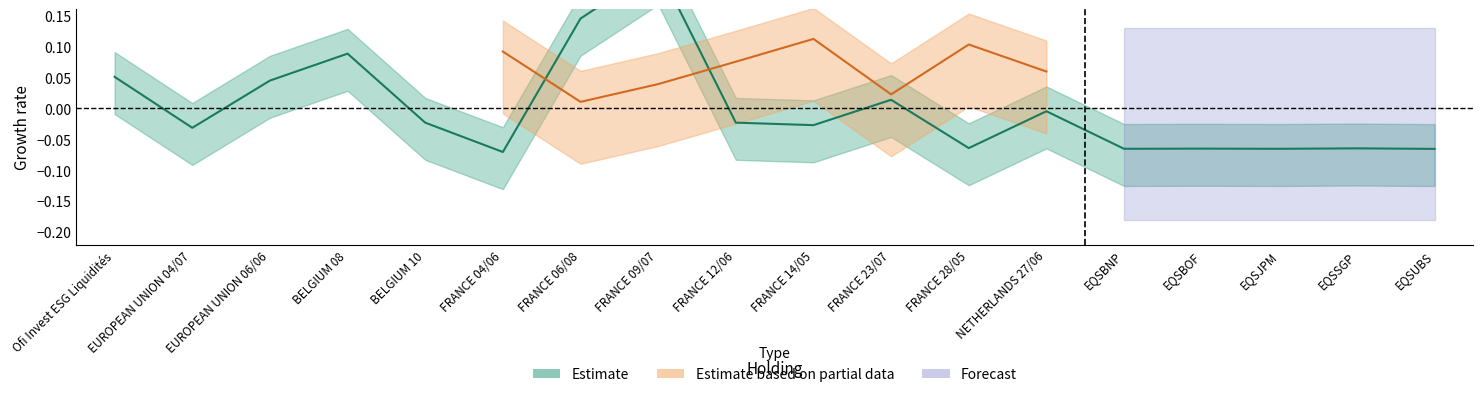

Which category has the lowest value across all series?

FRANCE 04/06